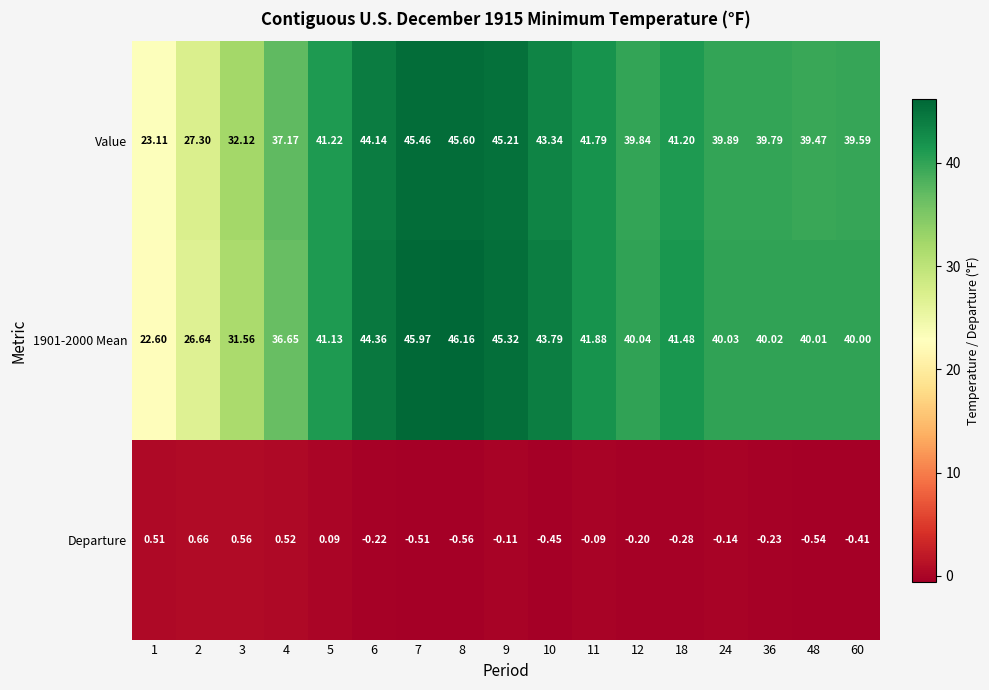

Between 6 and 18, which series saw the biggest shift?

Value